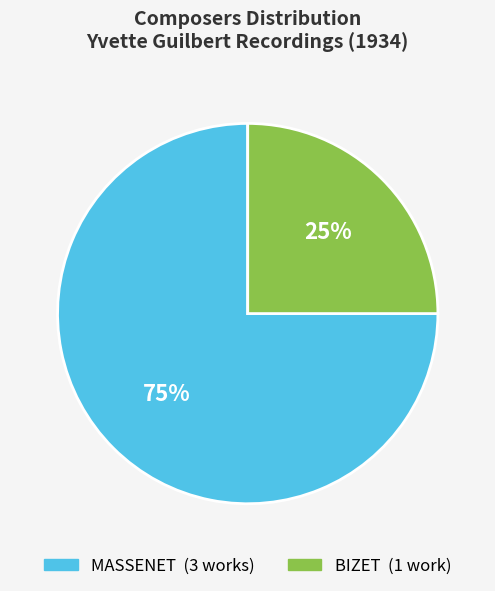

To the nearest percent, what is the difference between the largest and smallest slice percentages?

50%